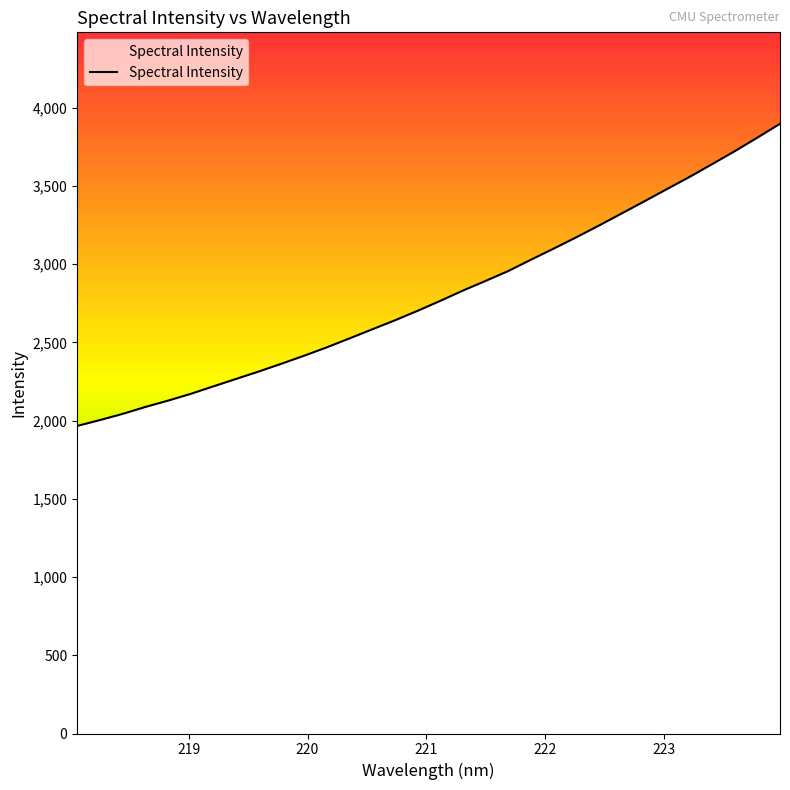

Does the chart display data point markers on the line(s)?

No